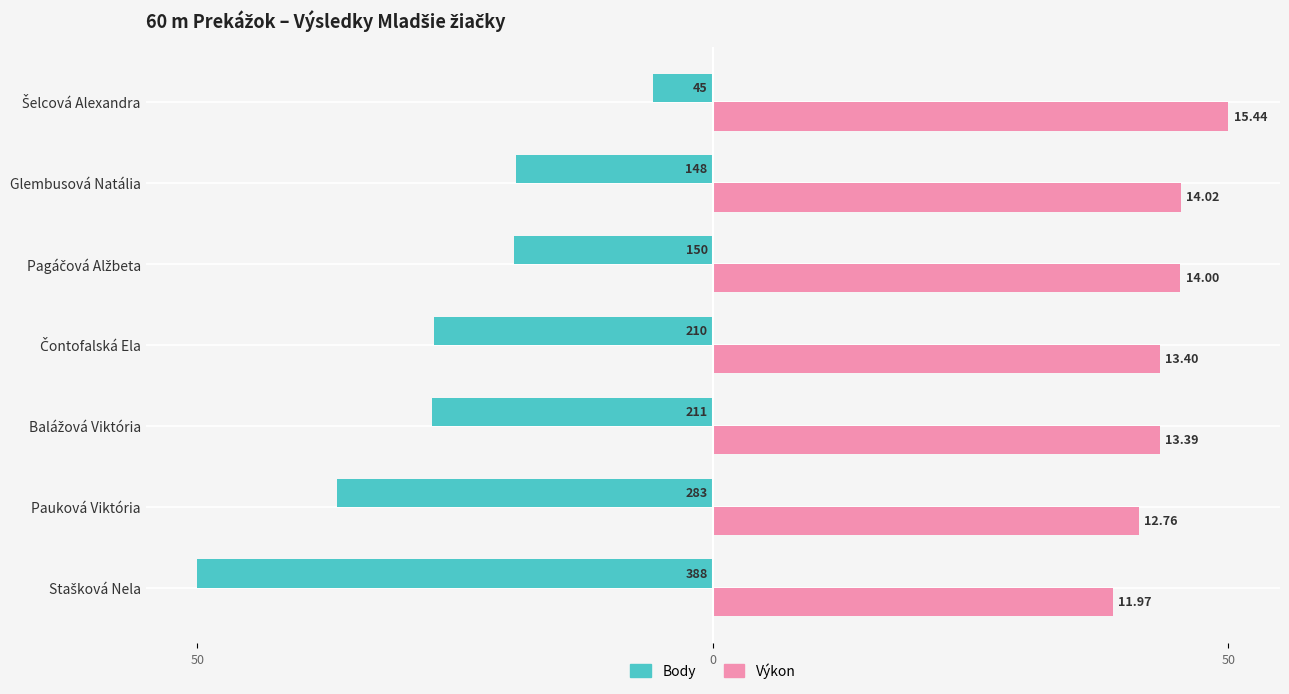

What are all the series names shown in the legend?

Body, Výkon